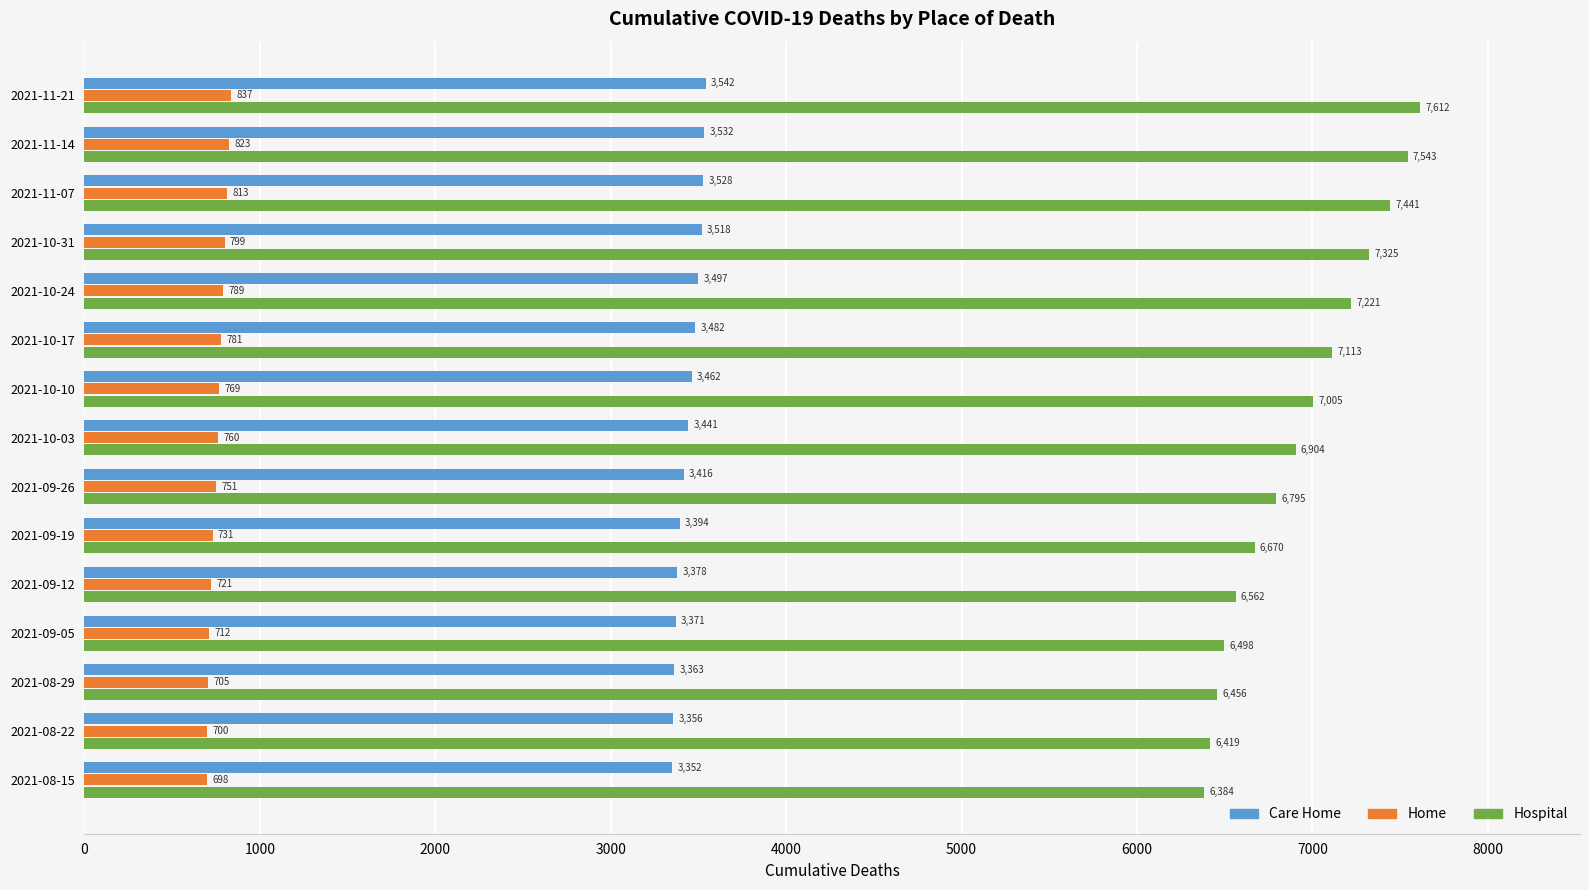

Which series has the largest range (max minus min)?

Hospital